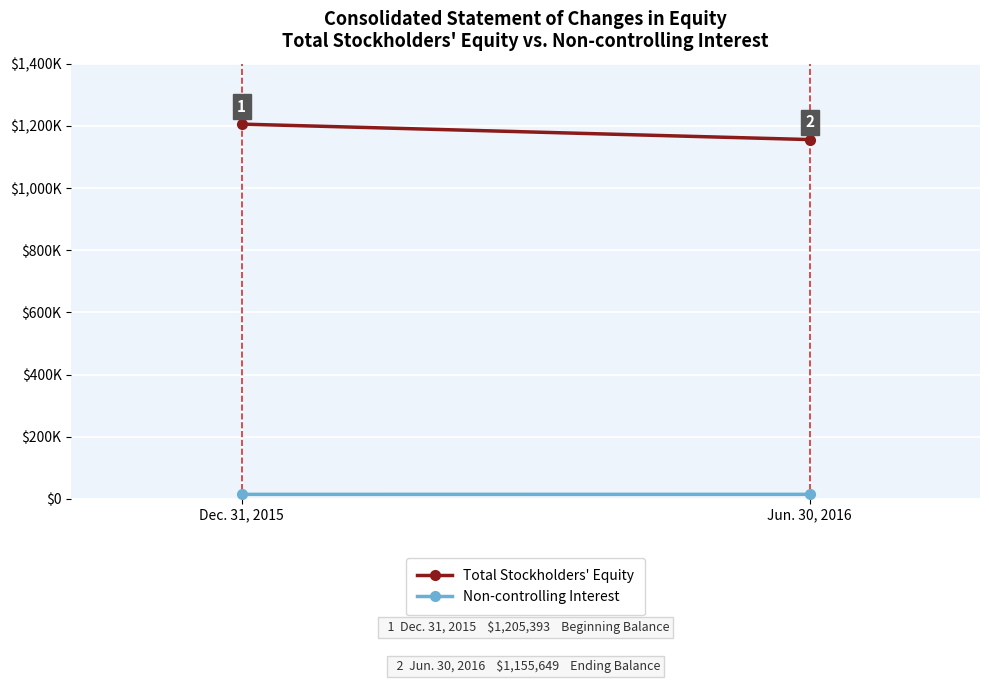

What position from the left is Dec. 31, 2015?

1